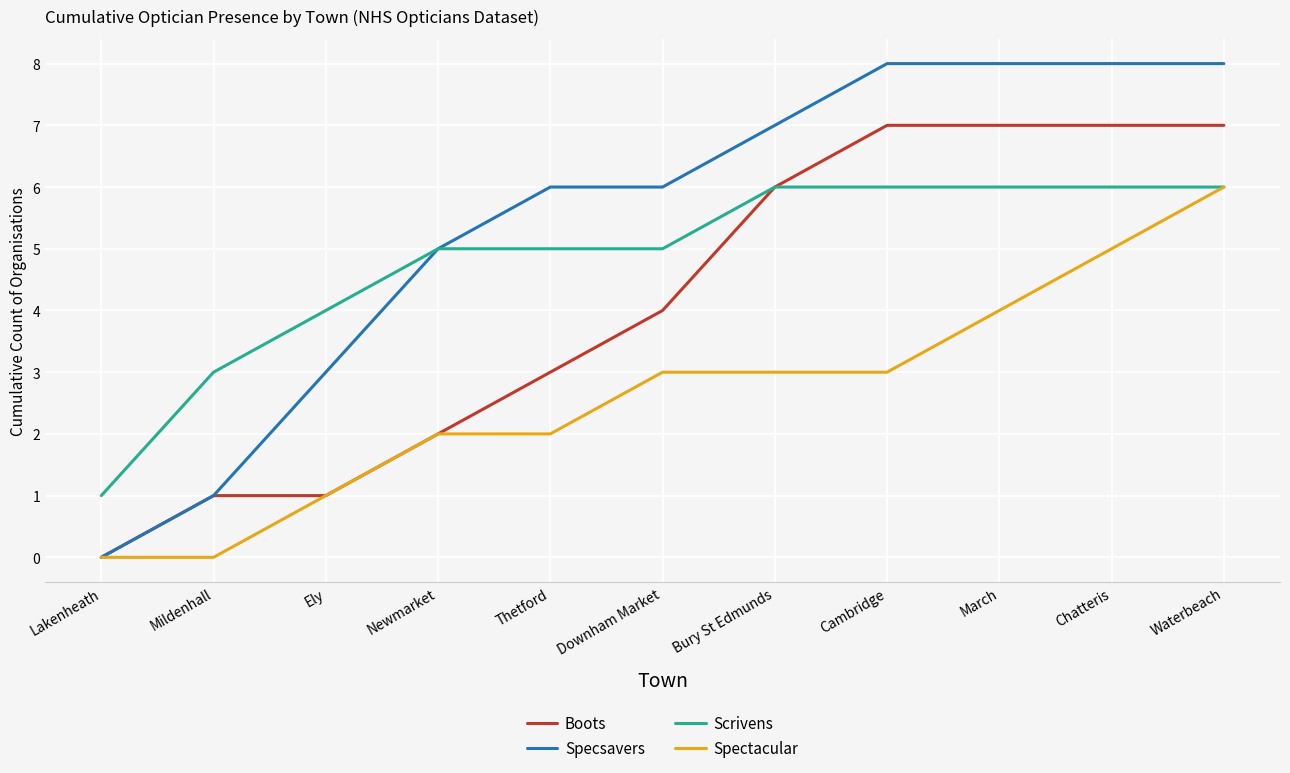

Between Ely and Thetford, which series saw the biggest shift?

Specsavers